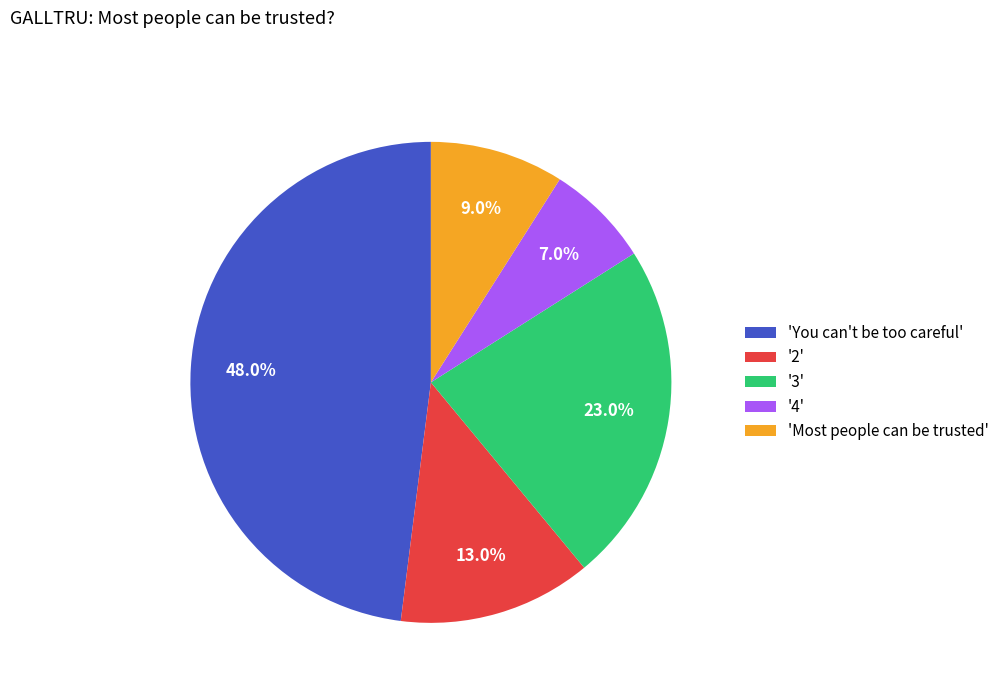

Rank the categories by value from highest to lowest.

'You can't be too careful', '3', '2', 'Most people can be trusted', '4'